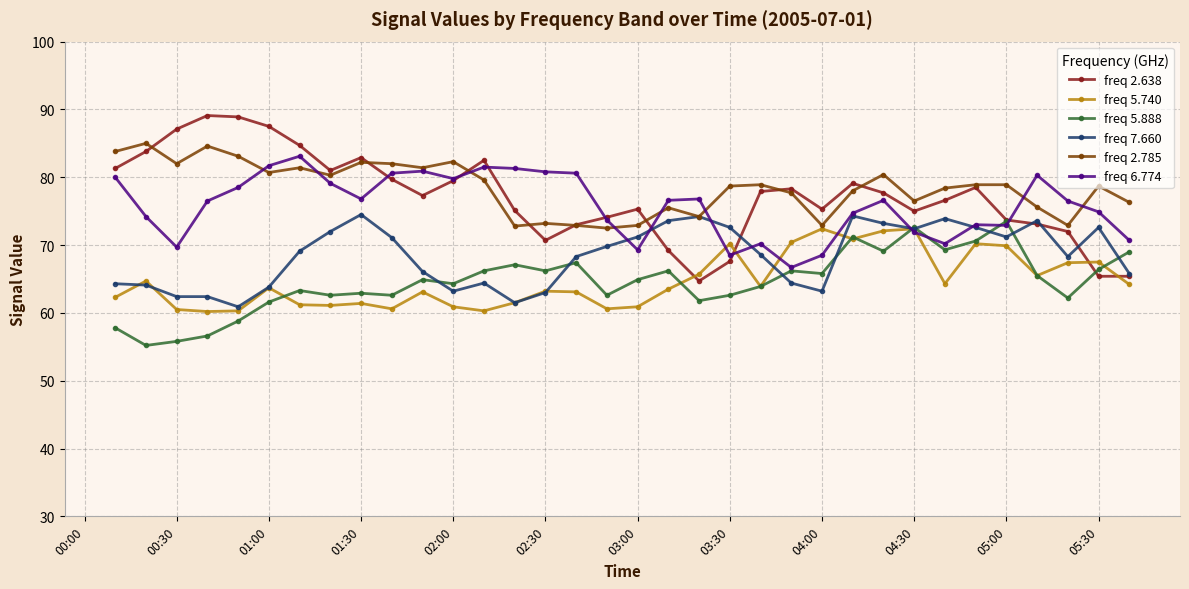

What are all the series names shown in the legend?

freq 2.638, freq 5.740, freq 5.888, freq 7.660, freq 2.785, freq 6.774